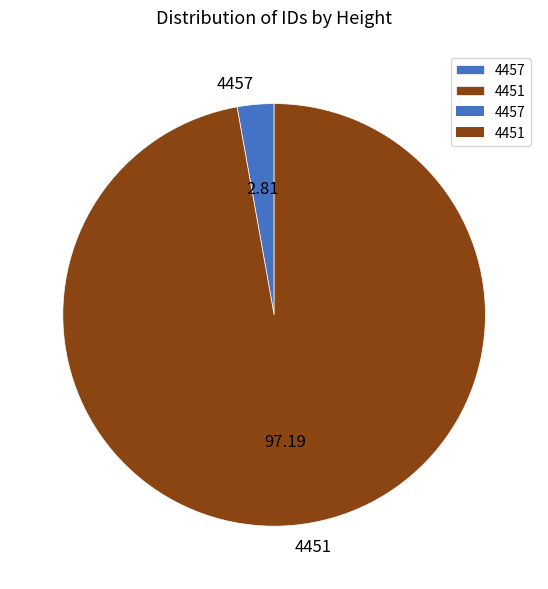

How many segments does this pie chart have?

2